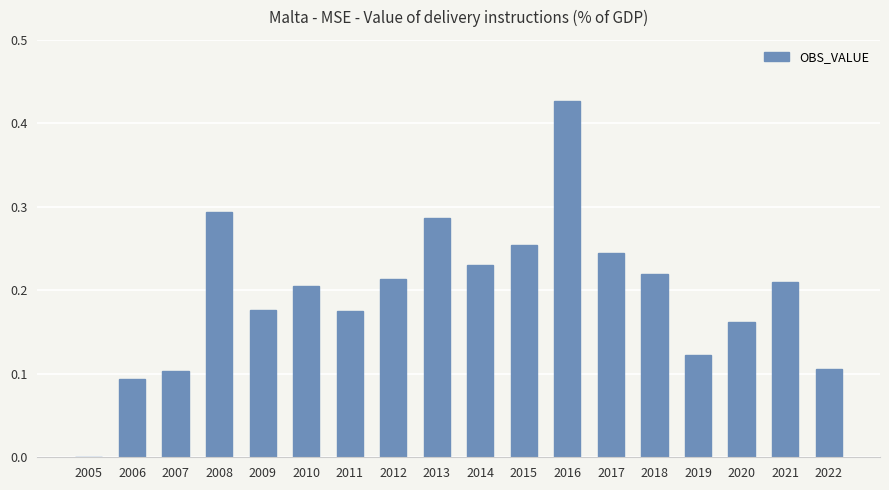

The chart shows a value of 0.2 at 2020. True or false?

True